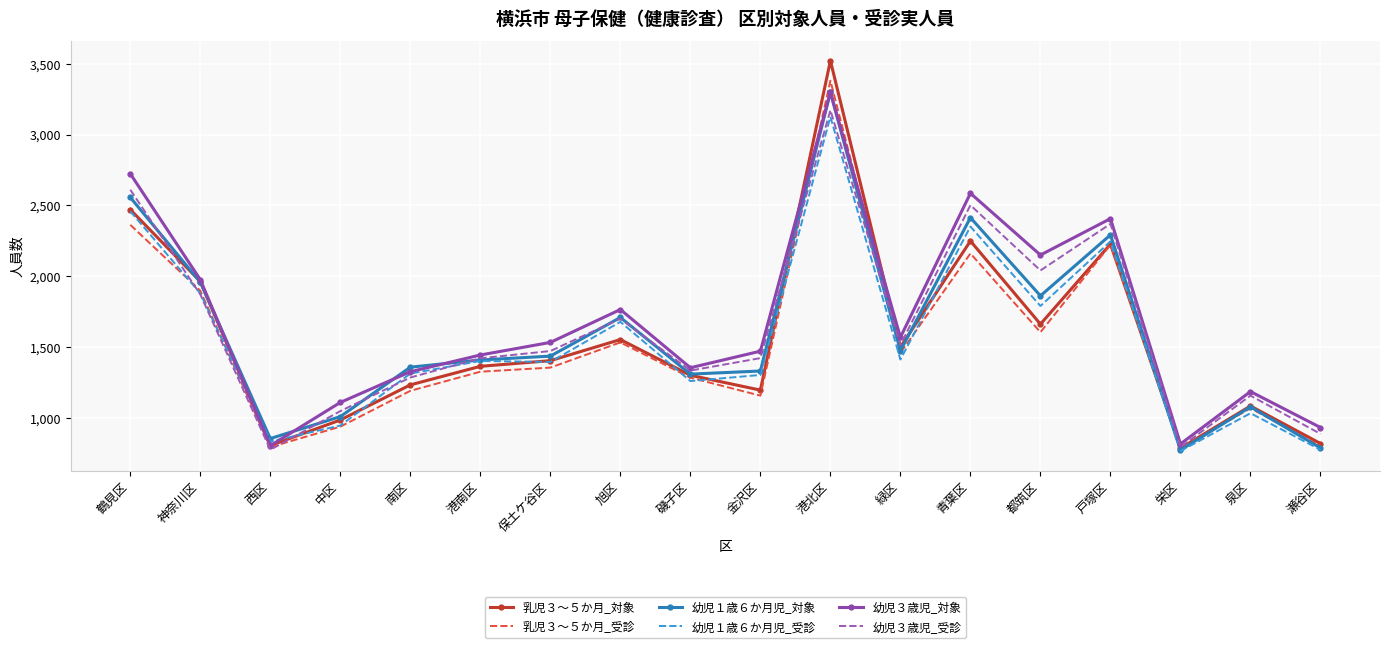

What are all the series names shown in the legend?

乳児３～５か月_対象, 乳児３～５か月_受診, 幼児１歳６か月児_対象, 幼児１歳６か月児_受診, 幼児３歳児_対象, 幼児３歳児_受診